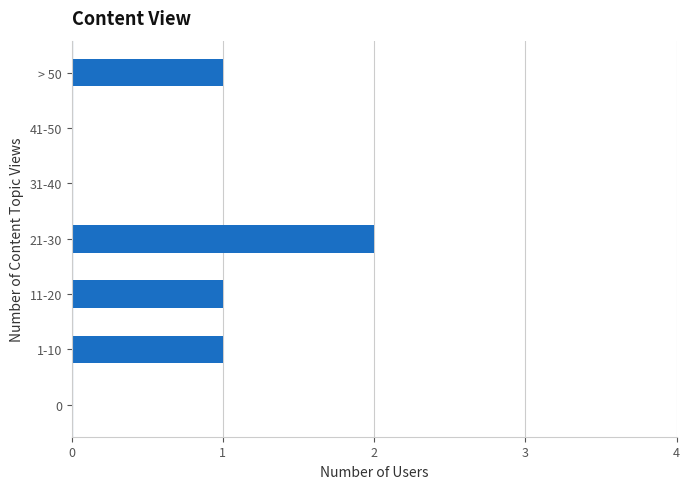

Is it true that the value at 41-50 is 1?

False